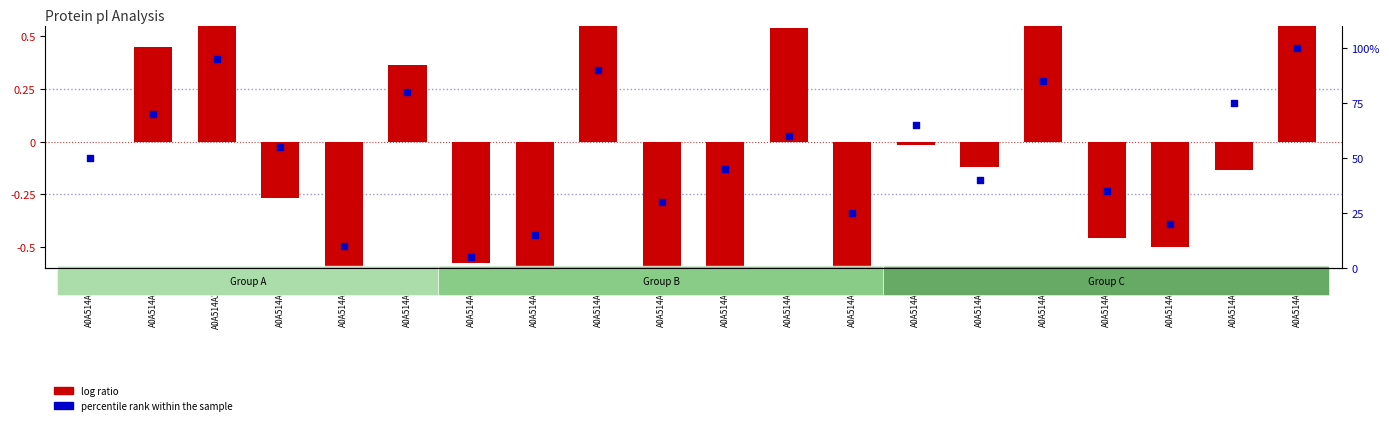

Which series has the largest total across all categories?

percentile rank within the sample